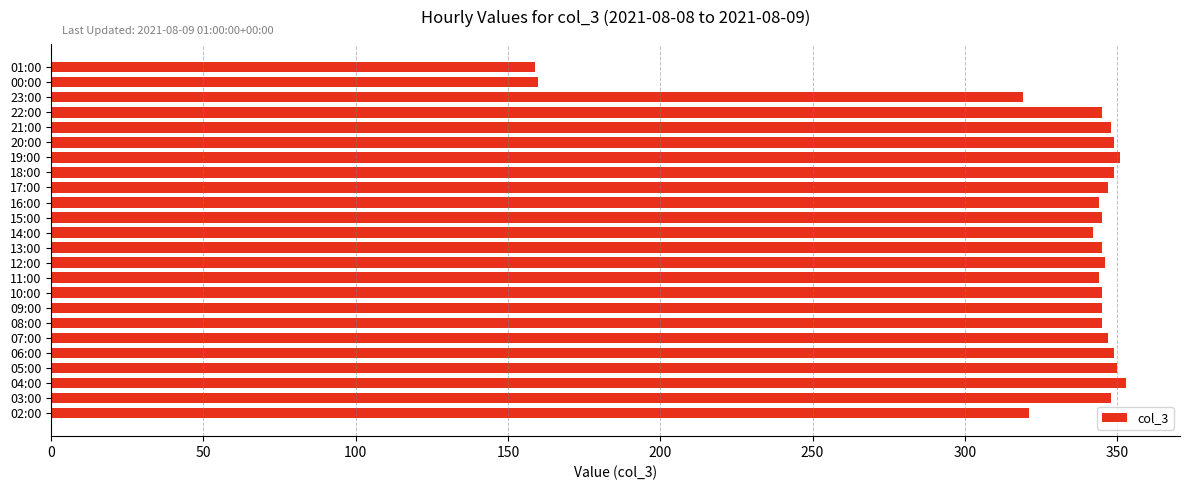

The value at 15:00 is 345. True or false?

True